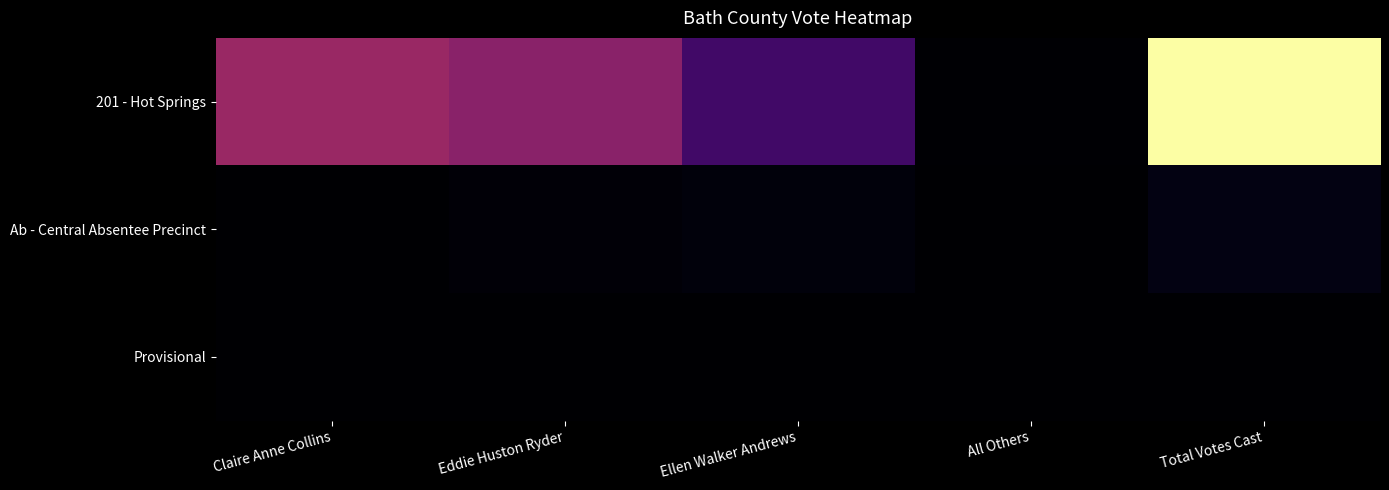

List the series in order of their peak value, lowest first.

Provisional, Ab - Central Absentee Precinct, 201 - Hot Springs